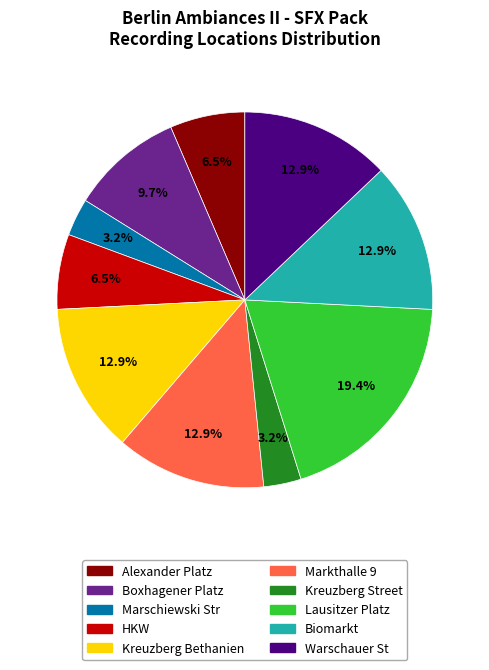

To the nearest percent, what percentage of the pie is Kreuzberg Street?

3%